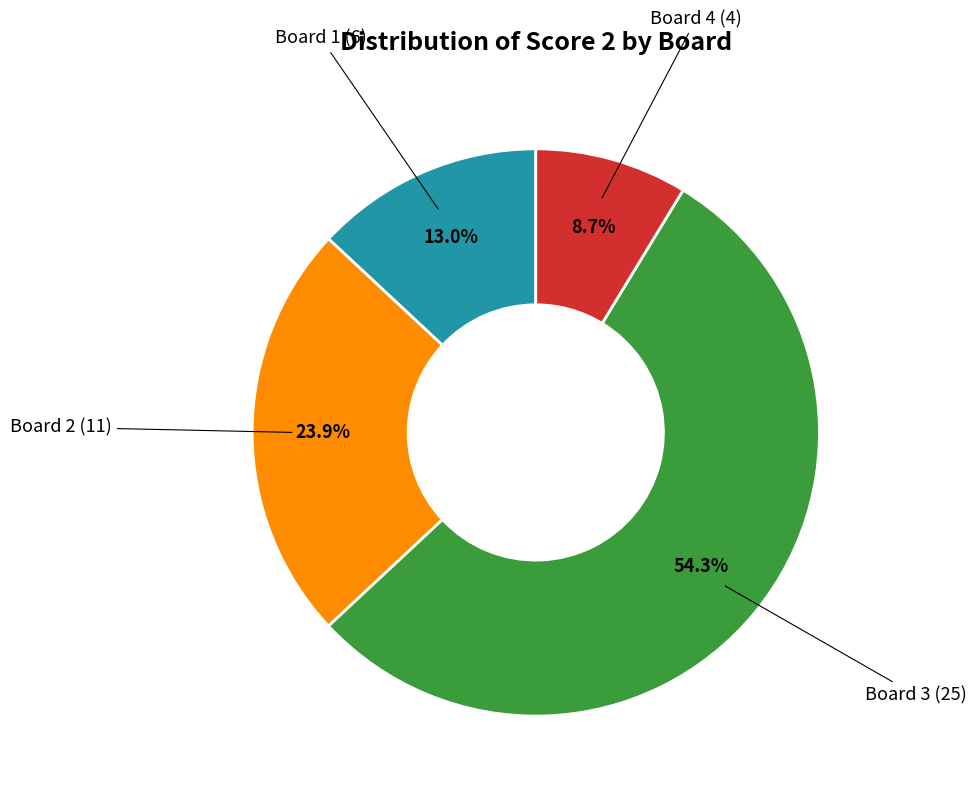

Is there a majority slice in this chart?

Yes